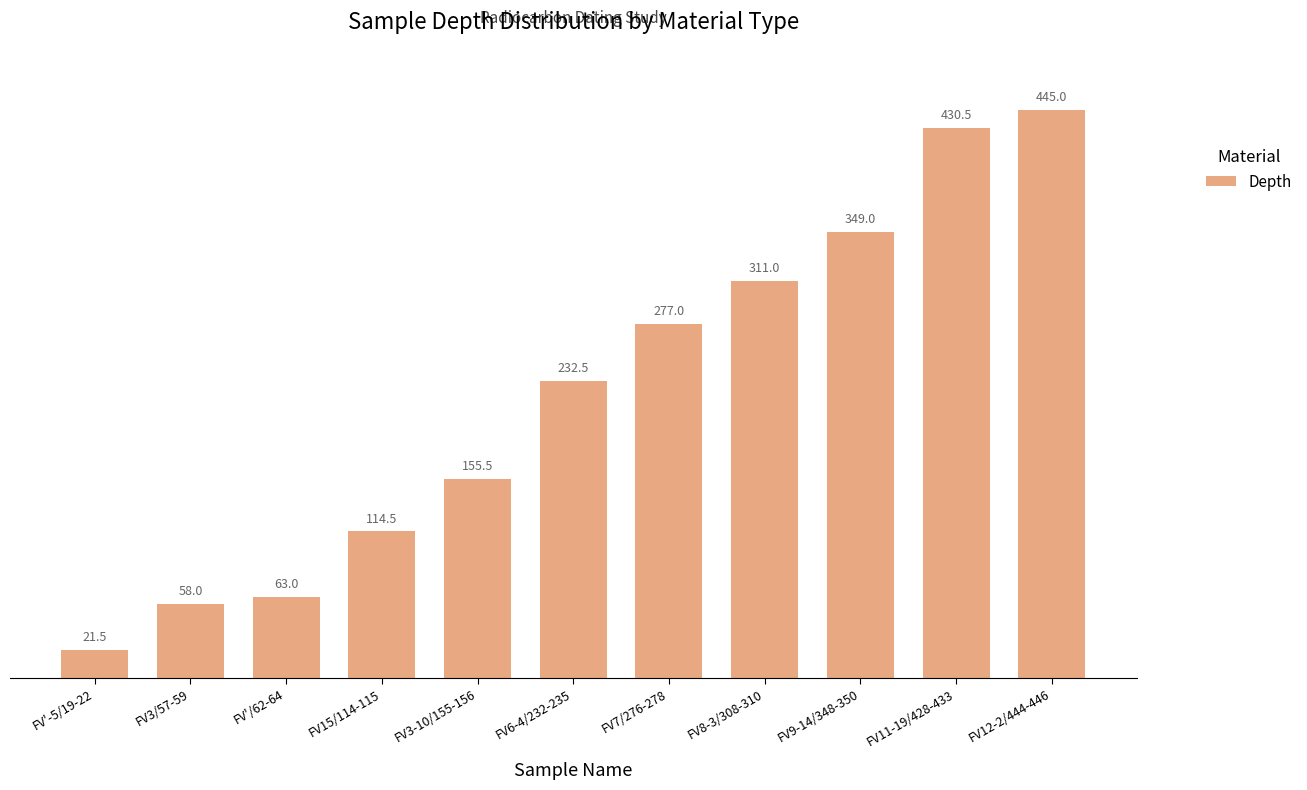

Which has a higher value, FV'-5/19-22 or FV7/276-278?

FV7/276-278